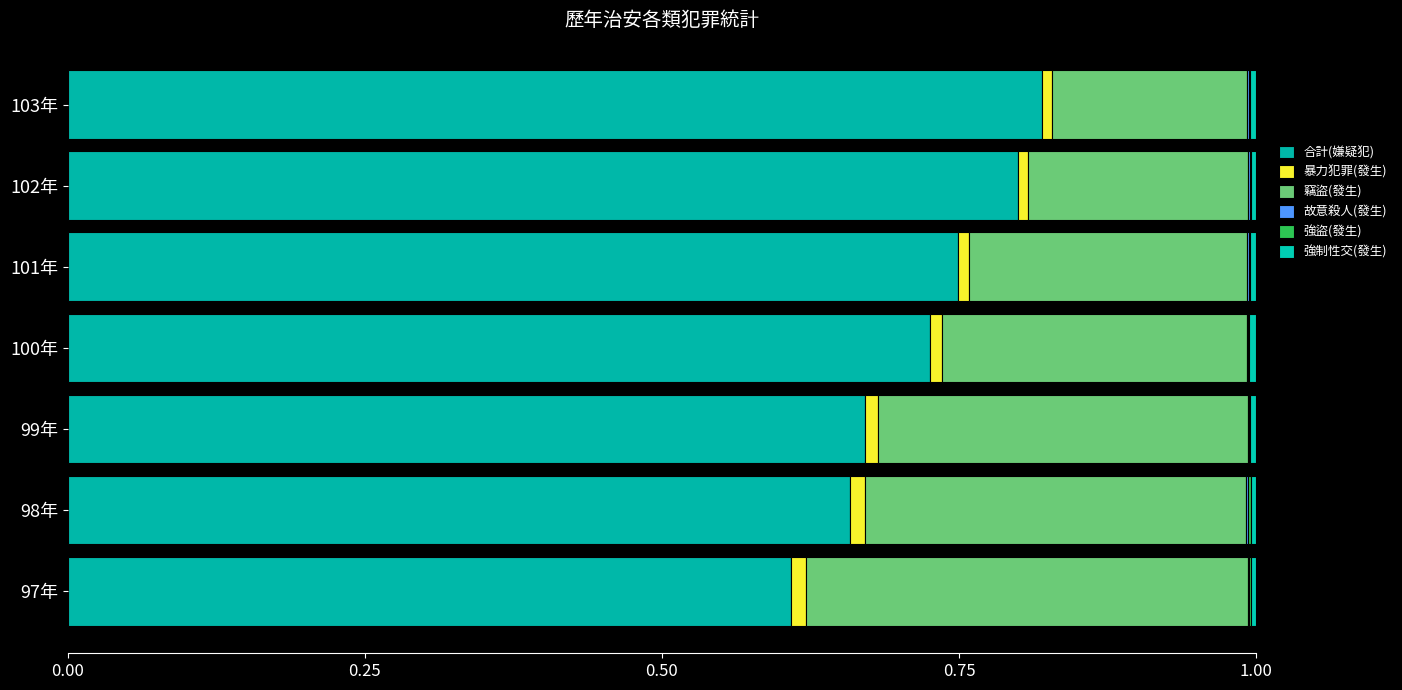

How many series are shown in this chart?

6